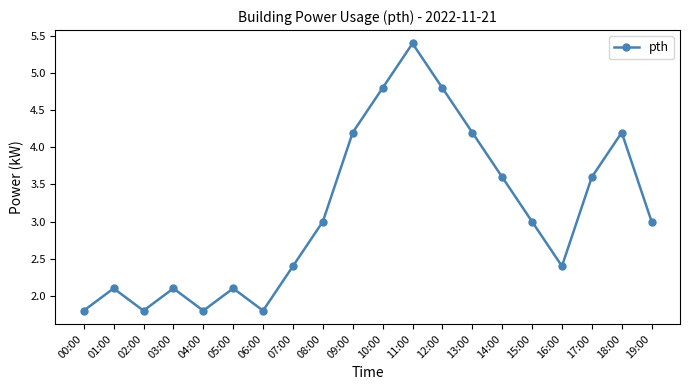

What is the greatest value displayed?

5.4